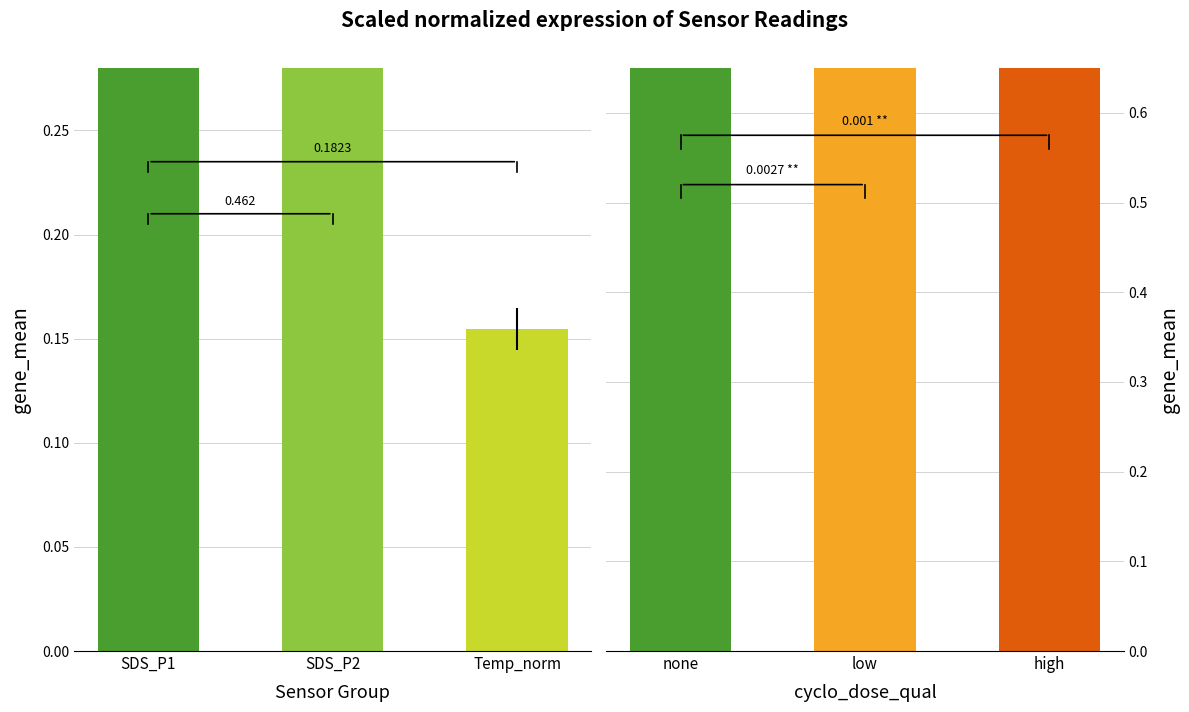

Count the number of data series in this chart.

2